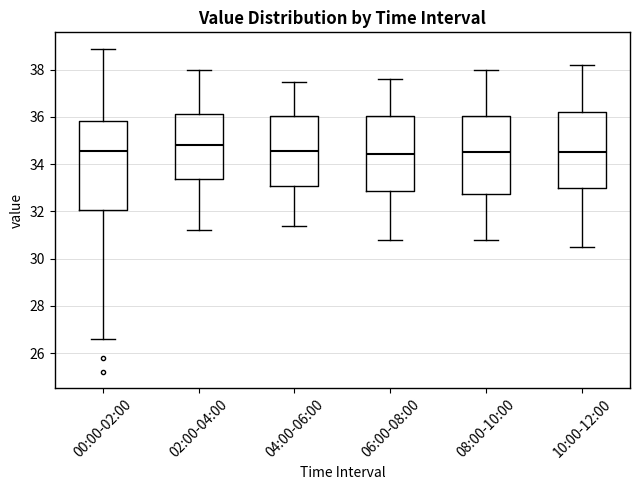

Which box is the tallest, from its lower edge to its upper edge?

00:00-02:00